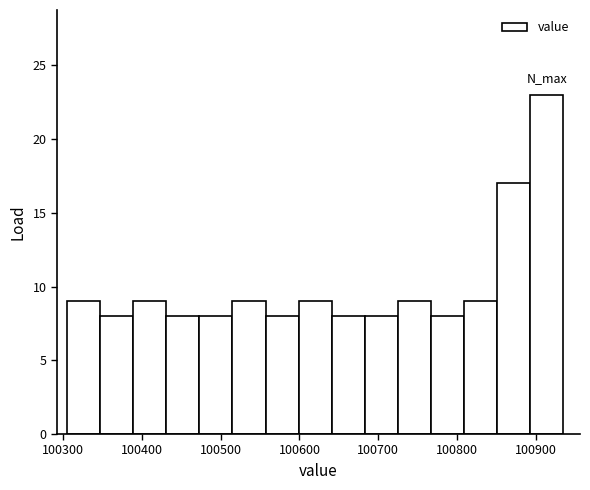

What is the height of the bar covering 100430 to 100470 on the x-axis? Neither the bar edges nor the heights are printed on the chart, so give them approximately, as read against the axes.

8